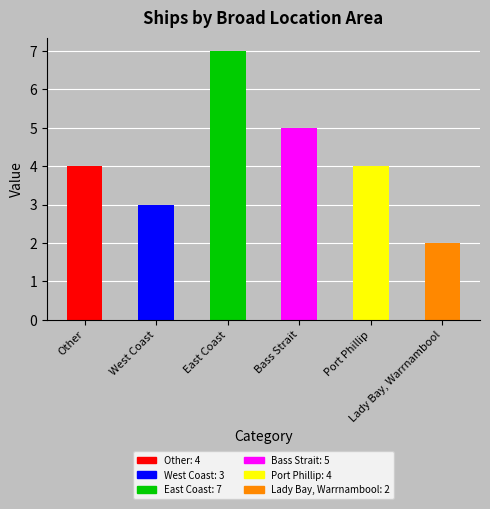

What is the minimum value shown in the chart?

2